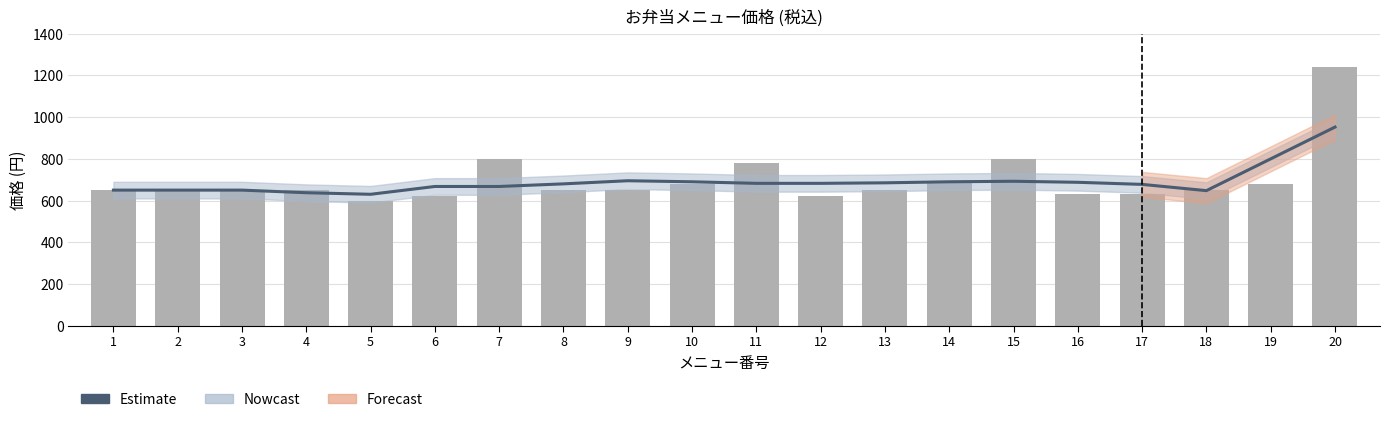

Reading left to right, extract all data points from this chart.

650.0	650.0	650.0	637.5	630.0	667.5	667.5	680.0	695.0	690.0	682.5	682.5	685.0	690.0	692.5	687.5	677.5	647.5	800.0	952.5